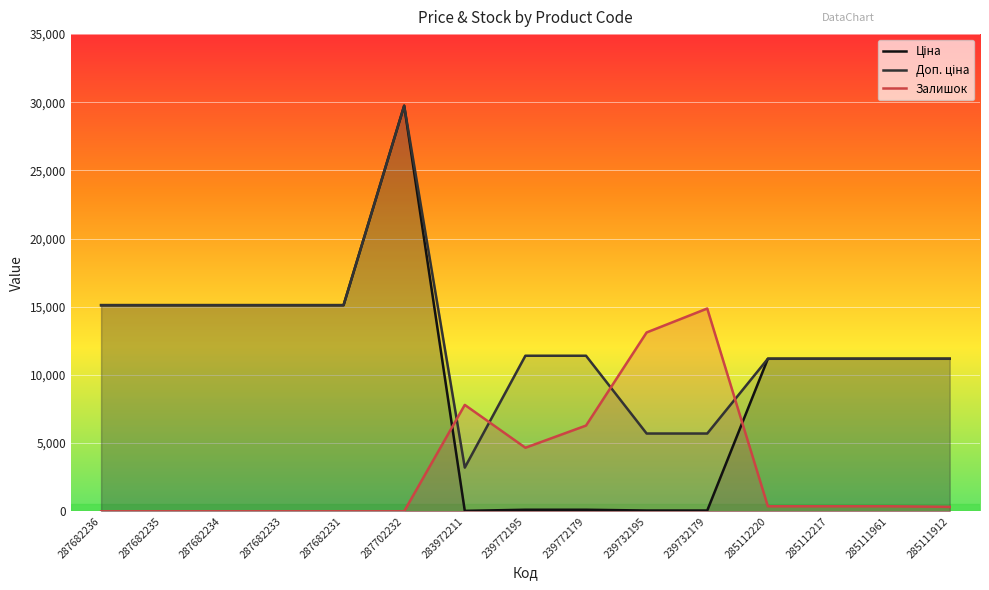

What is the approximate value of Доп. ціна at 287682235?

15120.0